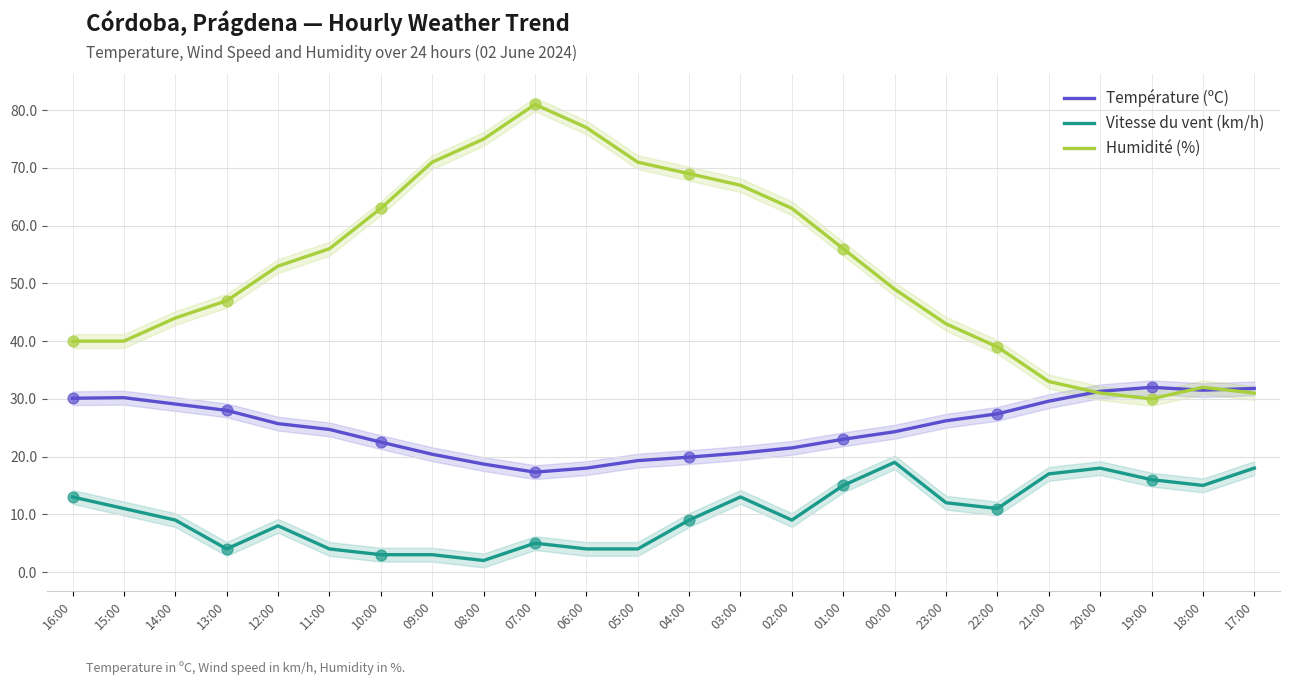

Which series has the largest total across all categories?

Humidité (%)